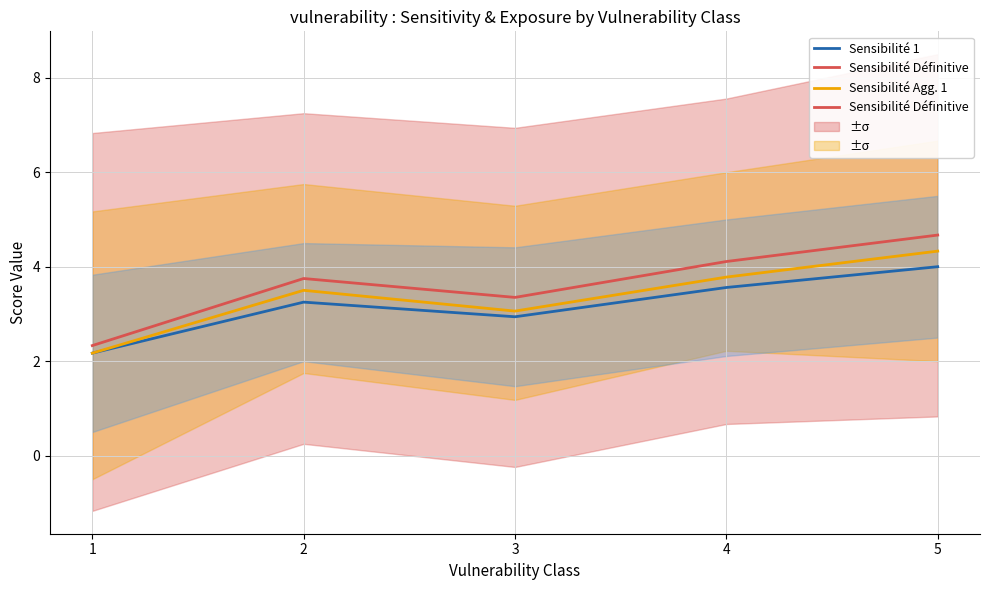

What are all the series names shown in the legend?

Sensibilité 1, Sensibilité Agg. 1, Sensibilité Définitive